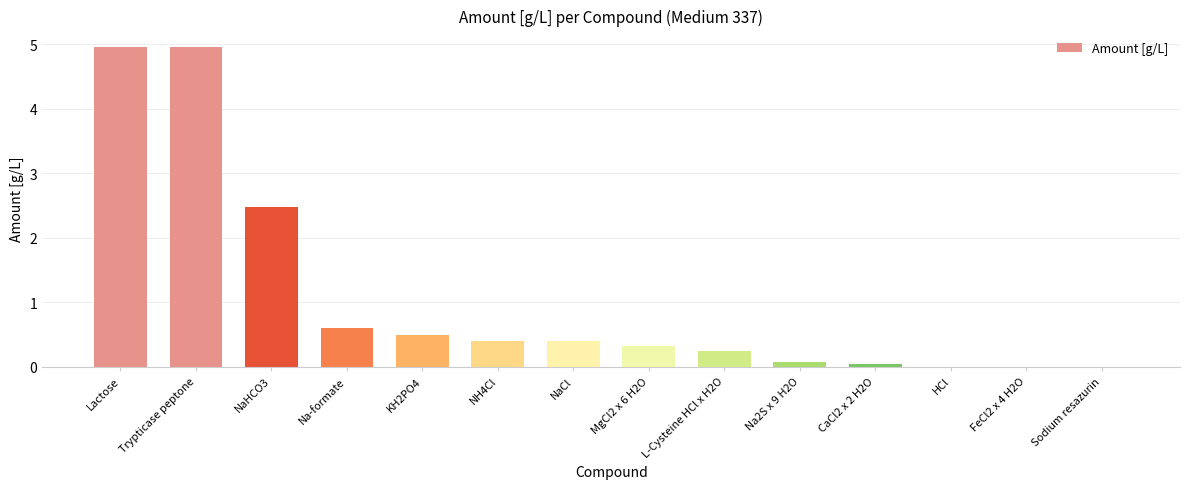

What is the change in value from Lactose to MgCl2 x 6 H2O?

-4.6